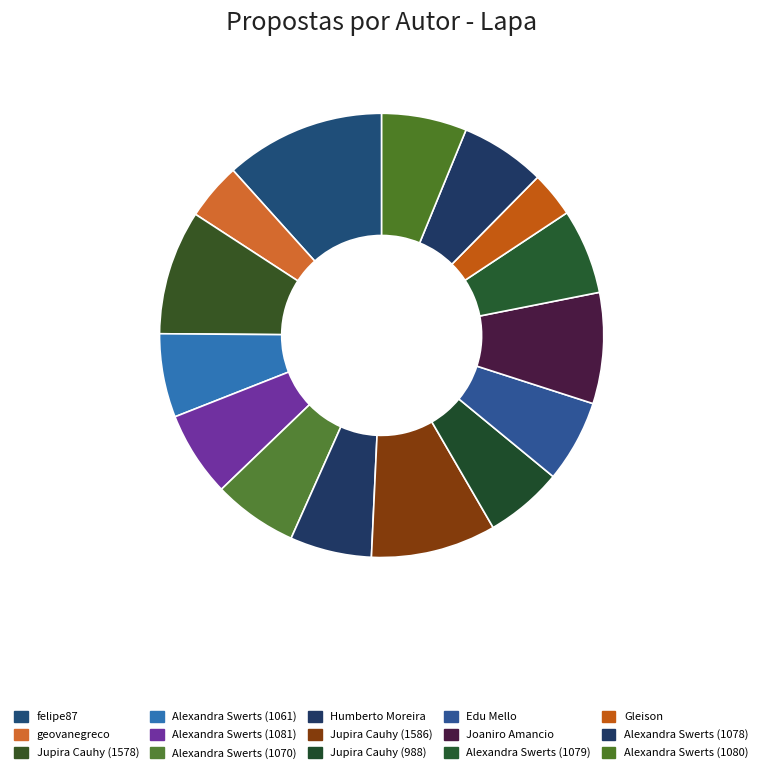

What is the largest slice in the pie chart?

felipe87